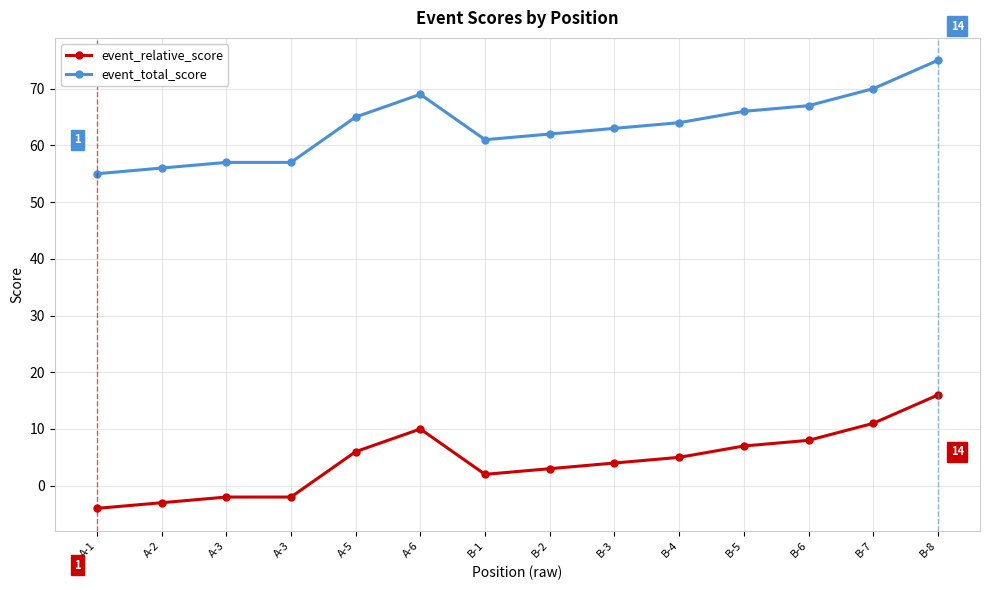

What is the total value across all series at A-5?

71